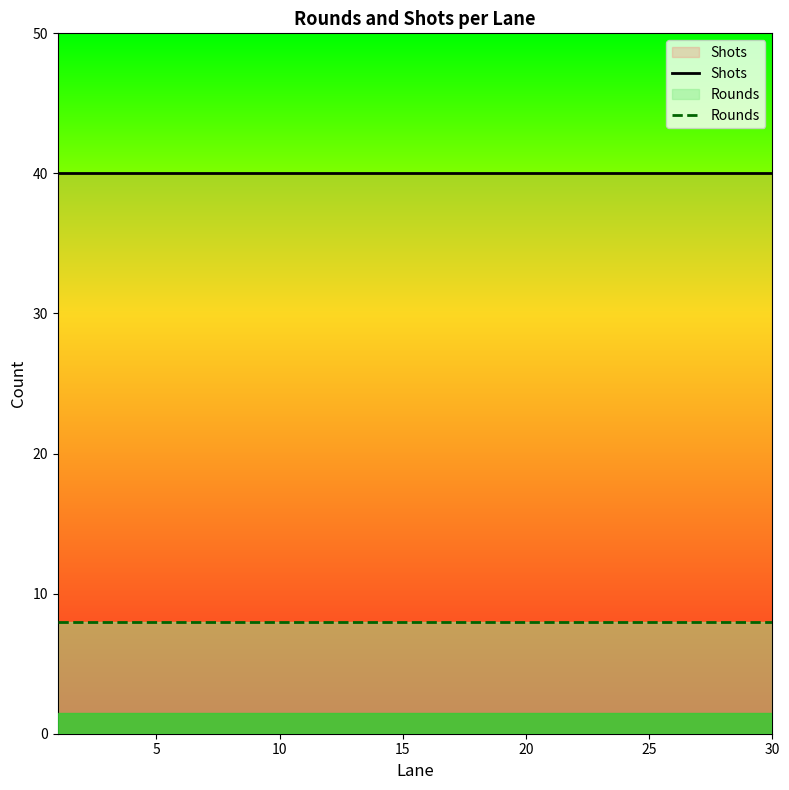

Which series has the largest total across all categories?

Shots